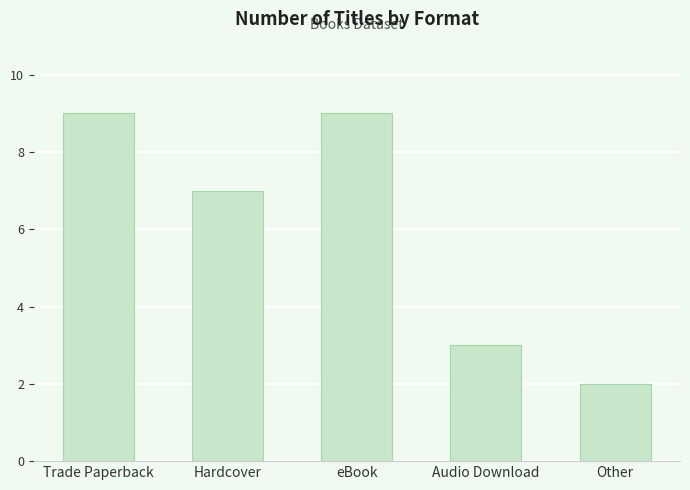

What is the difference between the maximum and minimum values?

7